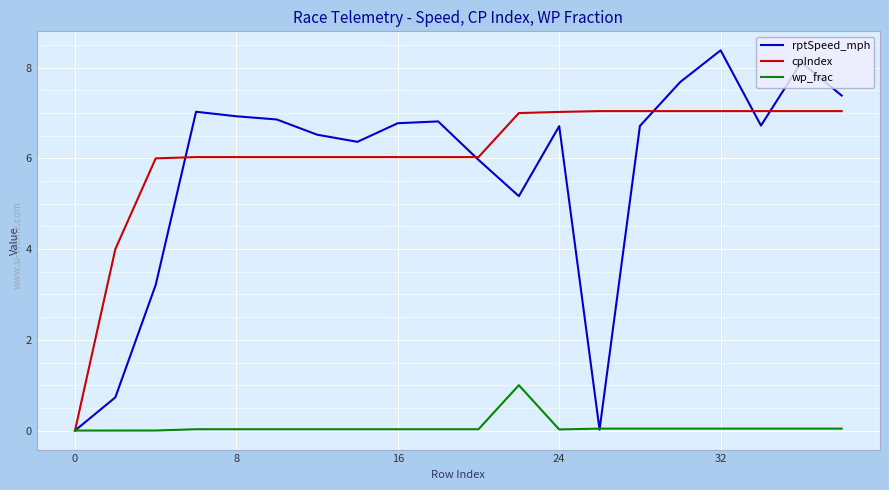

What is the greatest value displayed?

8.4